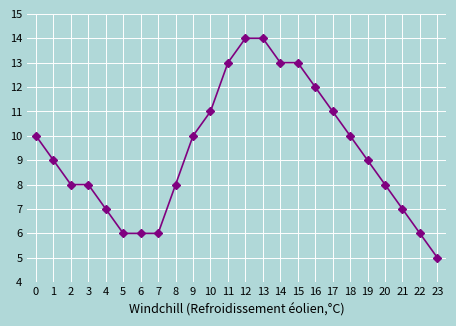

What is the sum of the values at 16 and 4?

19